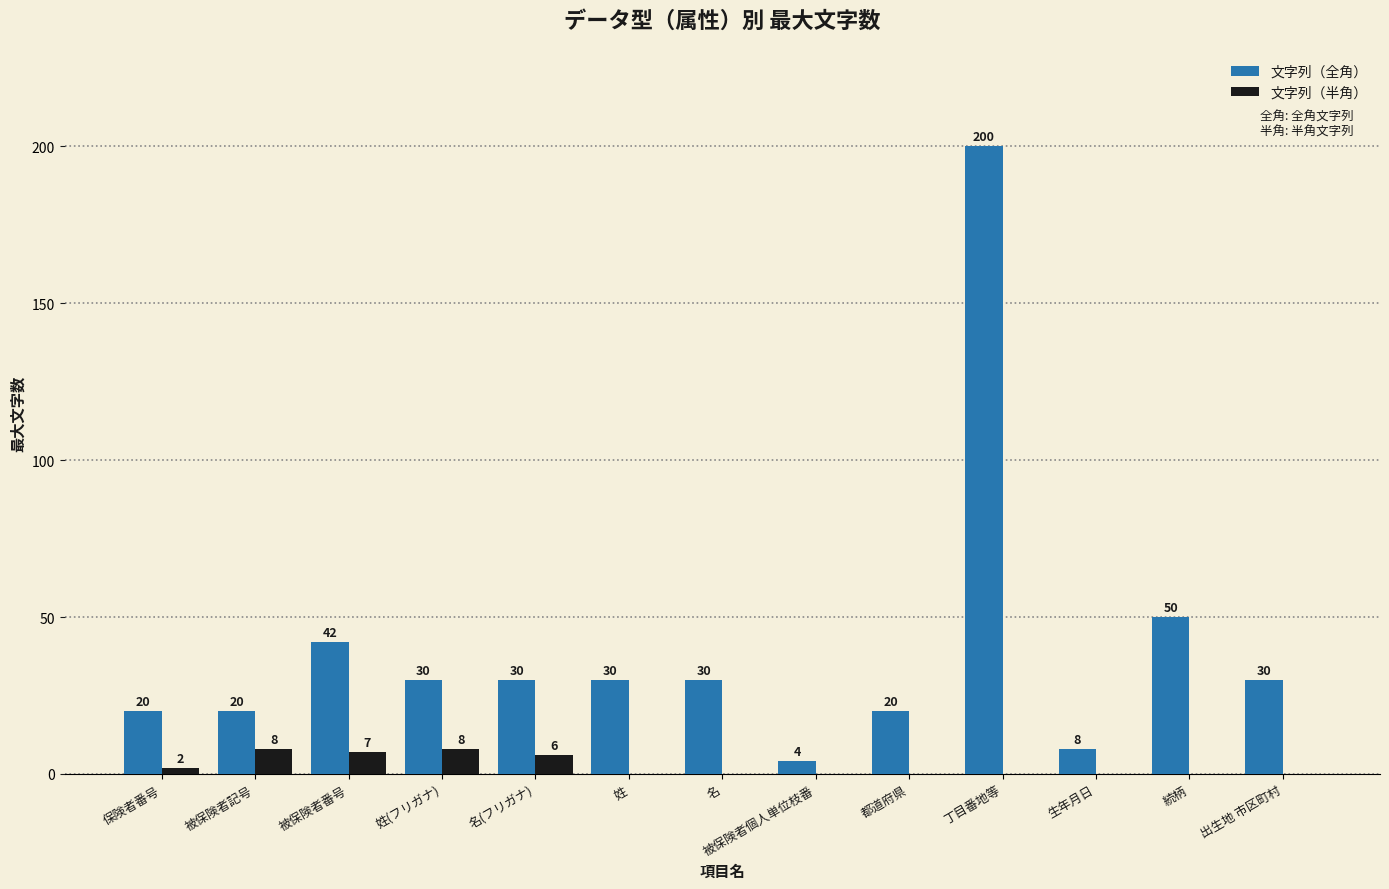

Are the bars horizontal?

No